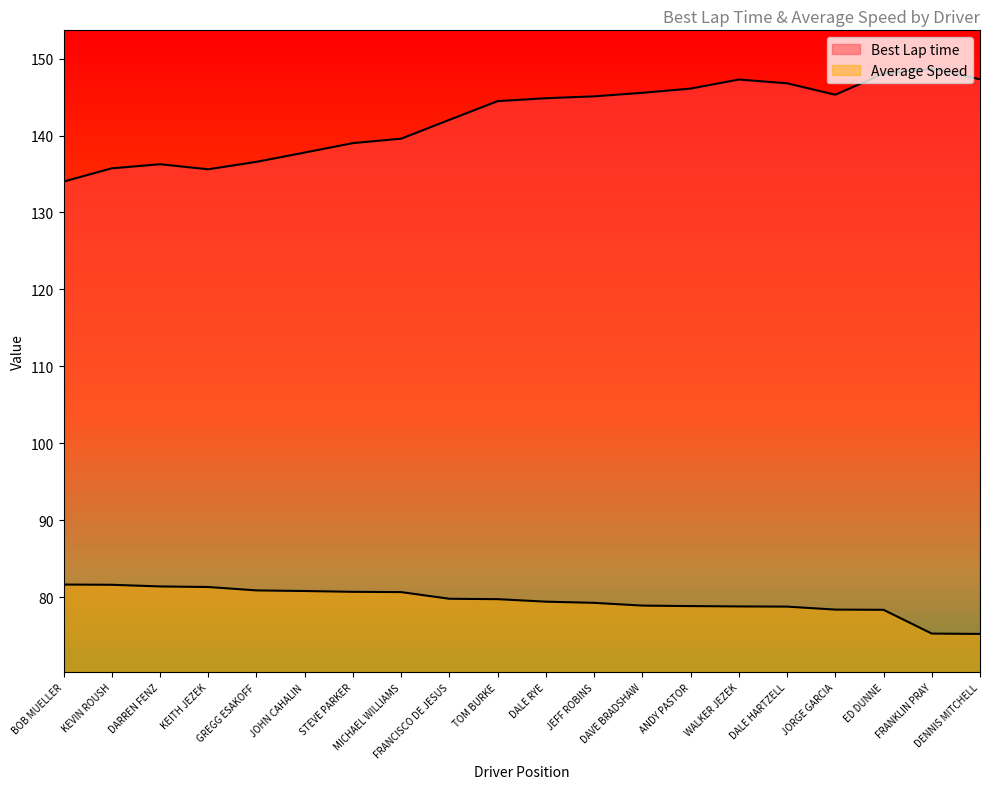

What are all the series names shown in the legend?

Best Lap time, Average Speed